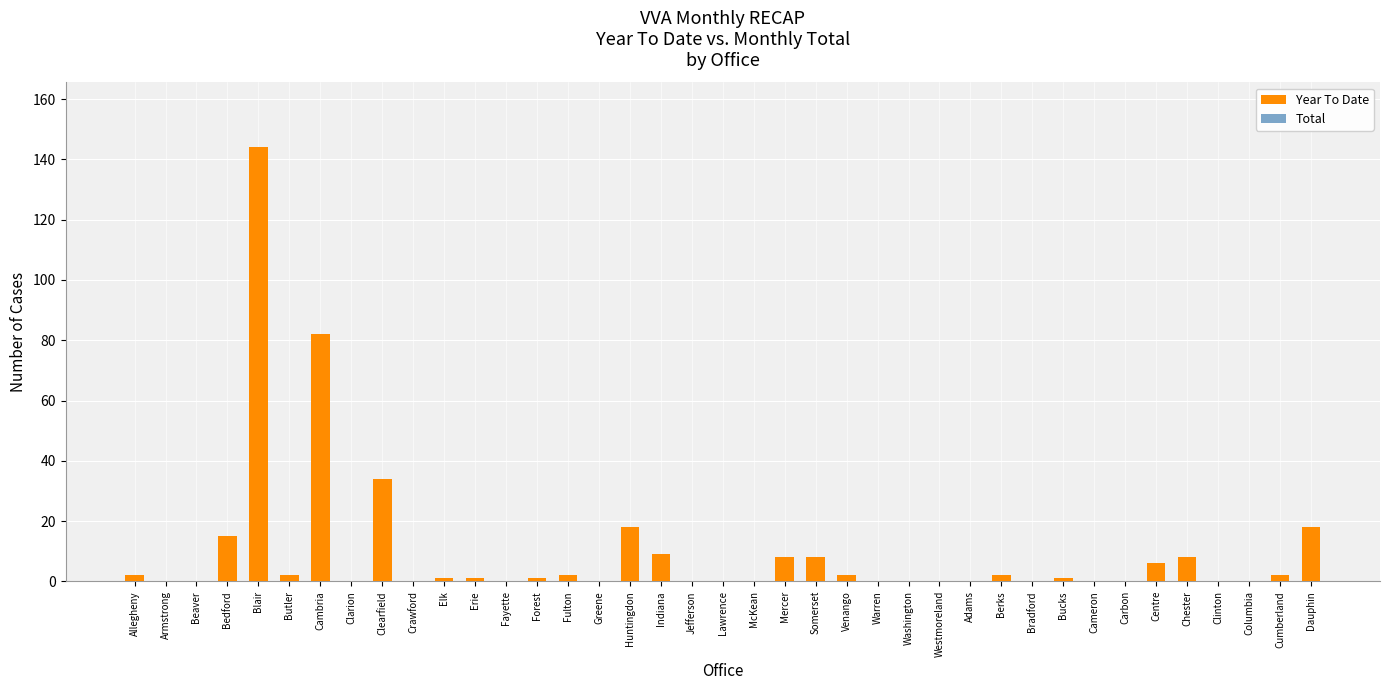

What is the sum of the values at Blair and Washington?

144